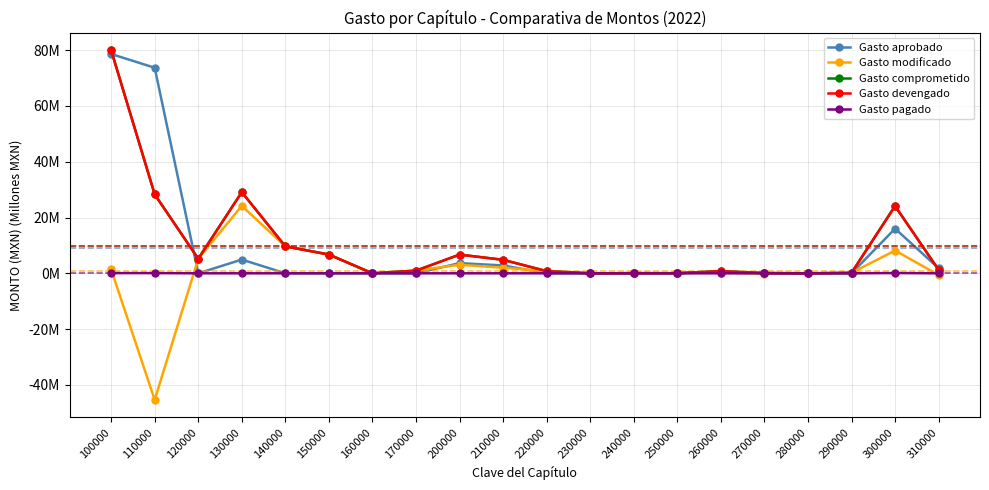

Where is the first local maximum for Gasto pagado?

130000